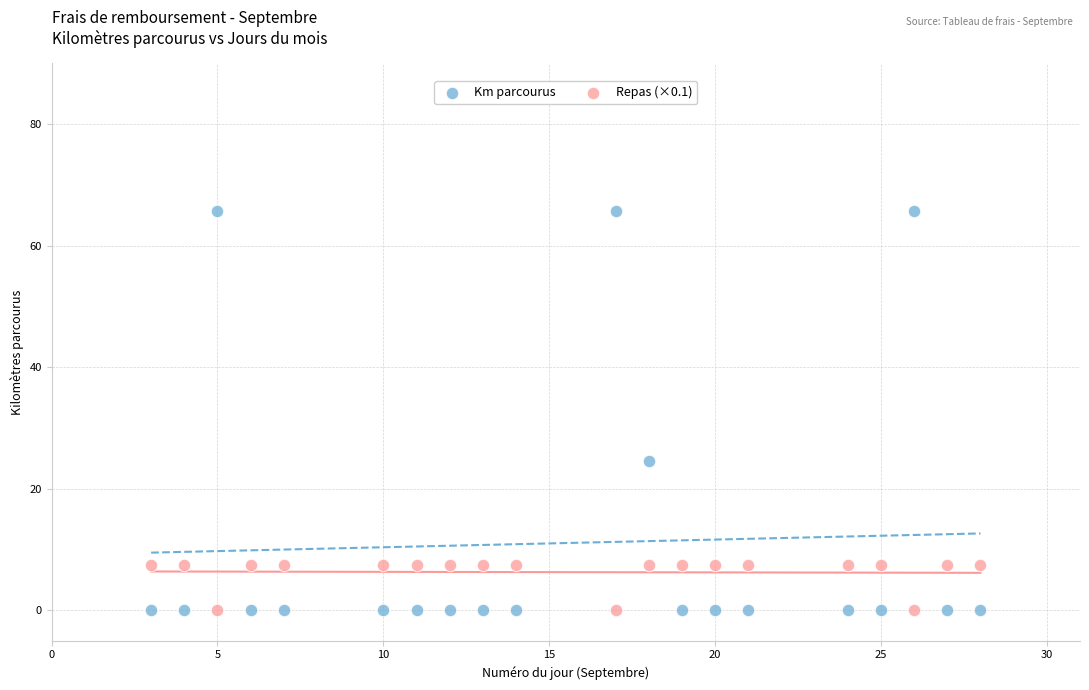

Which series has the widest spread of Y values?

Km parcourus